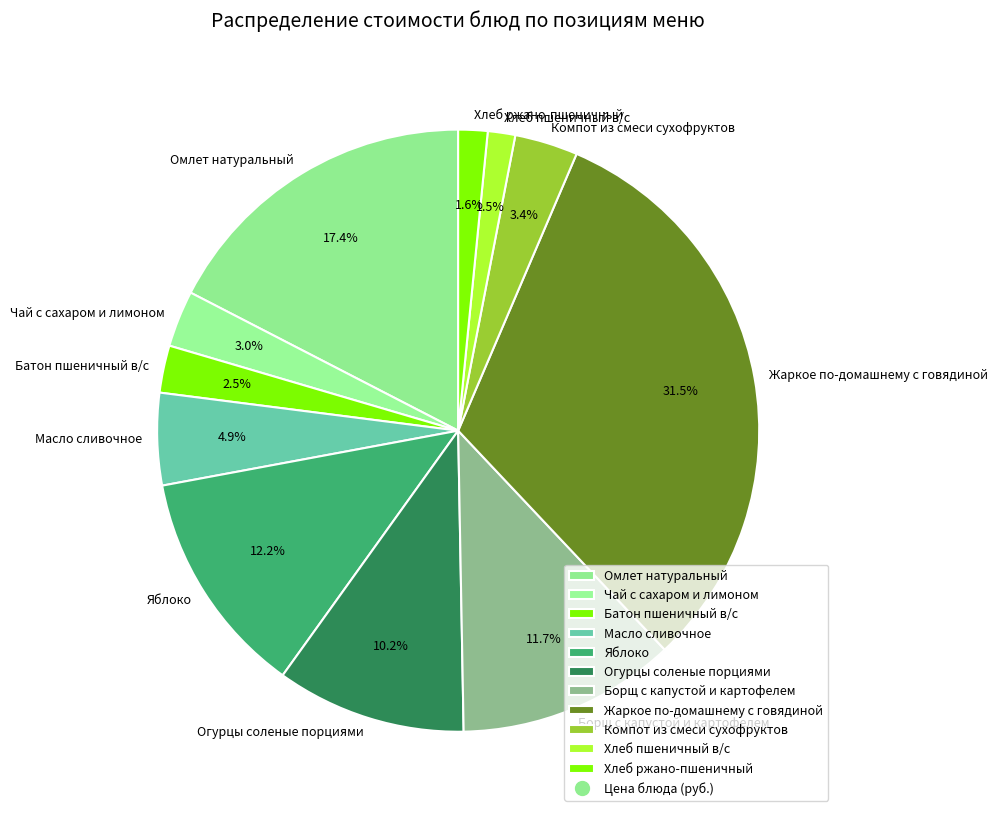

Does Батон пшеничный в/с represent more than half of the total?

No